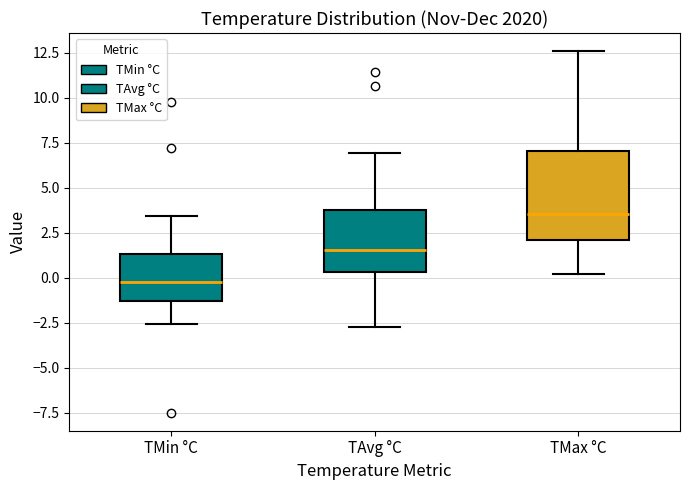

Reading left to right, transcribe this box plot: for each box, give where its median line is, the range the box spans, and where its two whiskers end, as read against the y-axis. The values are not printed on the chart, so give them approximately, as read against the axis.

TMin °C: median 0.0, box -1.5 to 1.5, whiskers -2.5 to 3.5
TAvg °C: median 1.5, box 0.5 to 4.0, whiskers -2.5 to 7.0
TMax °C: median 3.5, box 2.0 to 7.0, whiskers 0.0 to 12.5